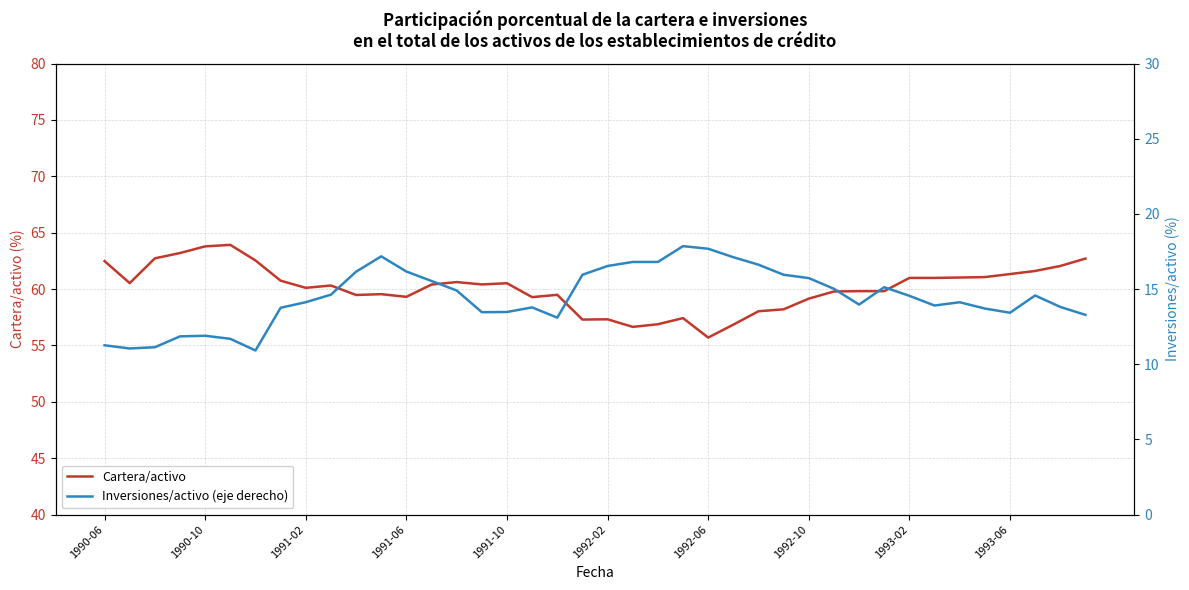

What is the maximum value for Cartera/activo?

63.9